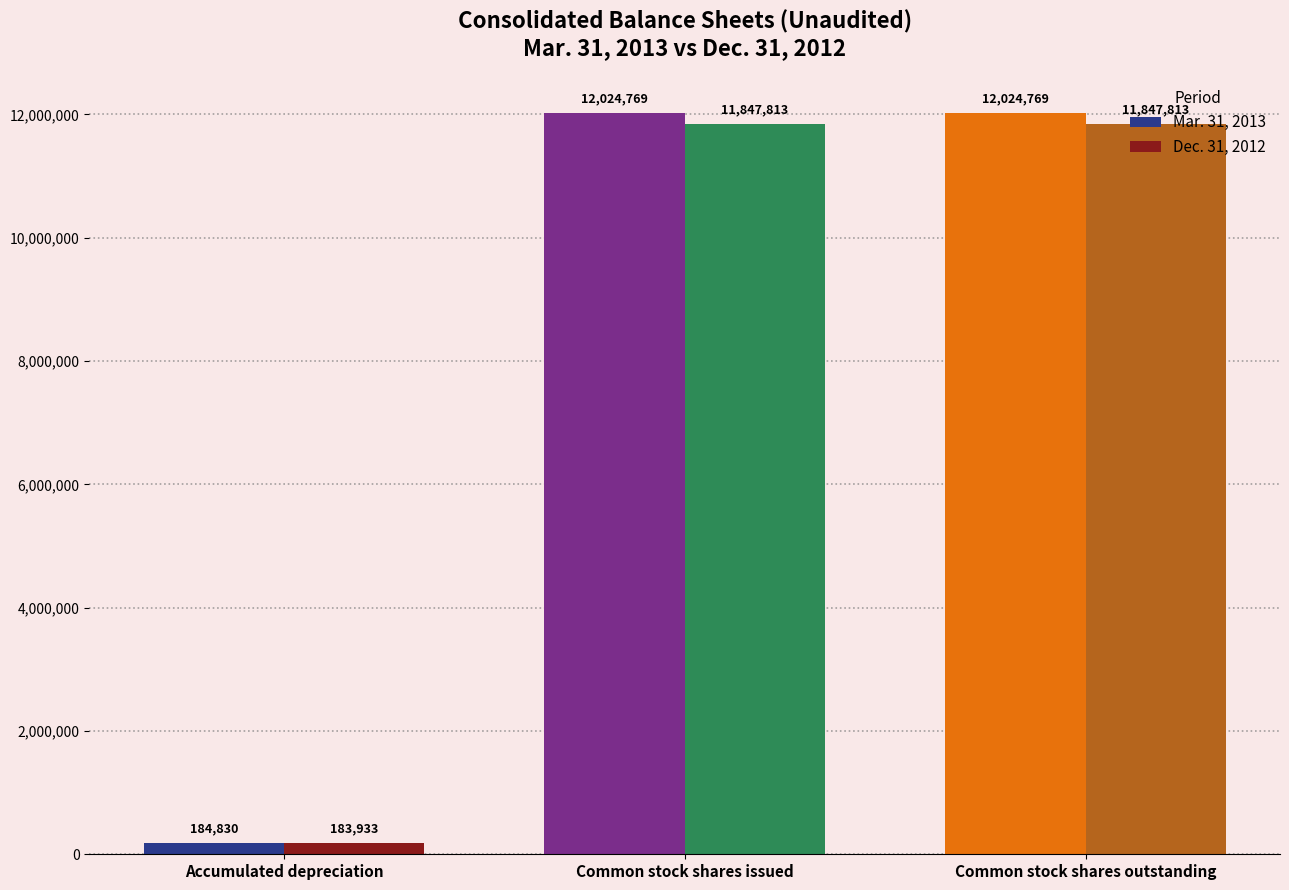

Rank the series by their maximum value, from highest to lowest.

Mar. 31, 2013, Dec. 31, 2012